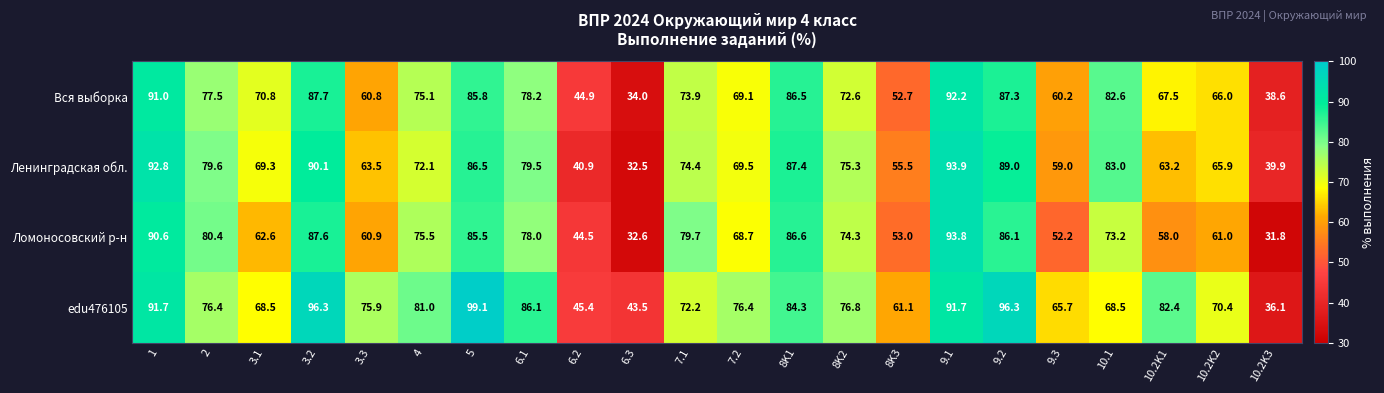

What is the average value of the Вся выборка series?

70.7